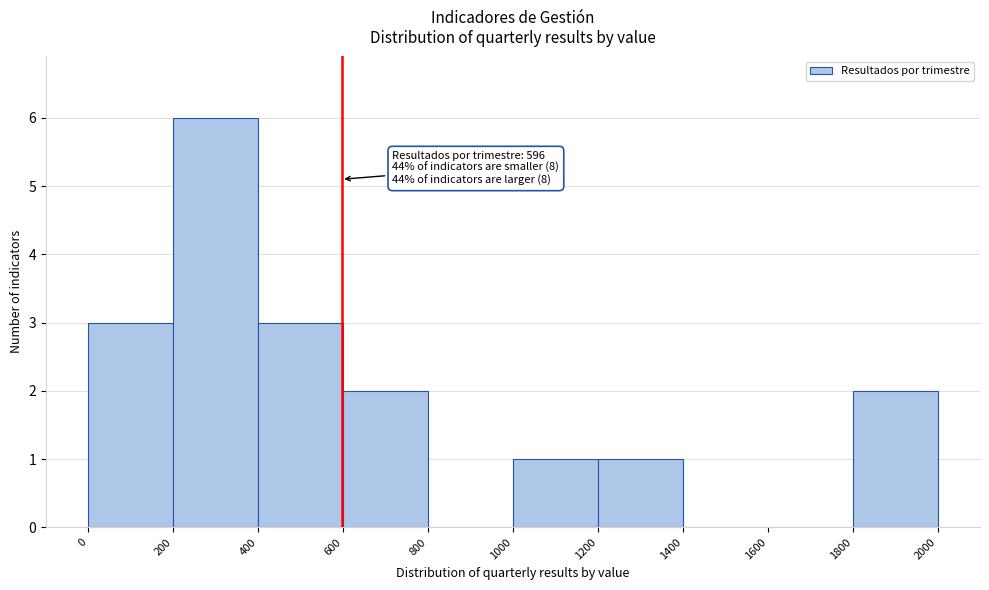

Over which range of the x-axis is the bar tallest?

200 to 400